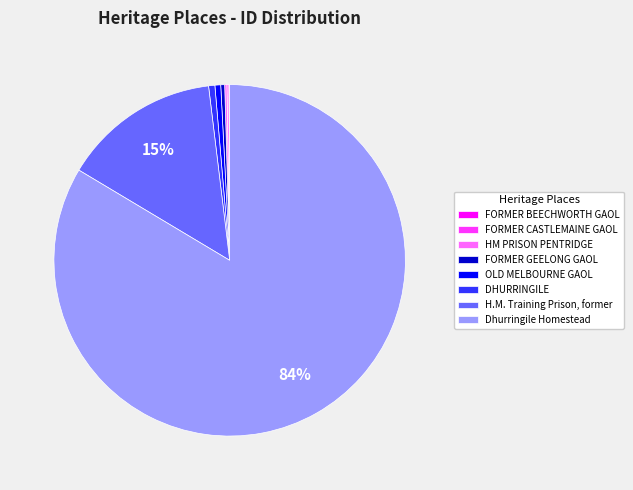

True or false: DHURRINGILE accounts for 1% of the total.

True